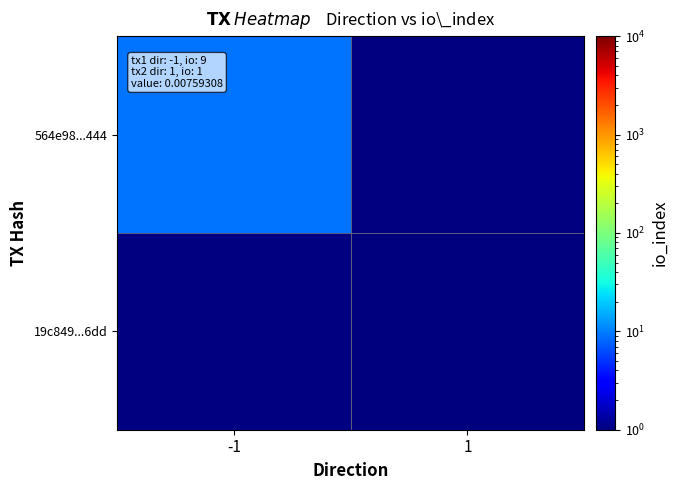

Which label corresponds to the largest value in the chart?

-1